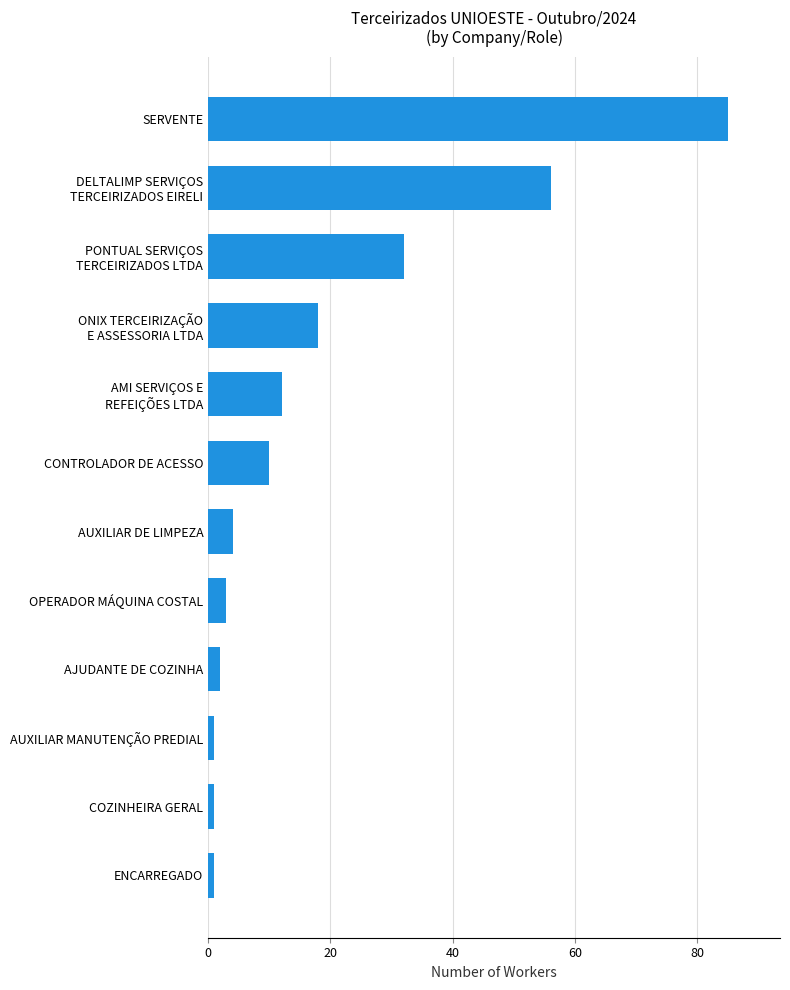

The chart shows a value of 31 at SERVENTE. True or false?

False